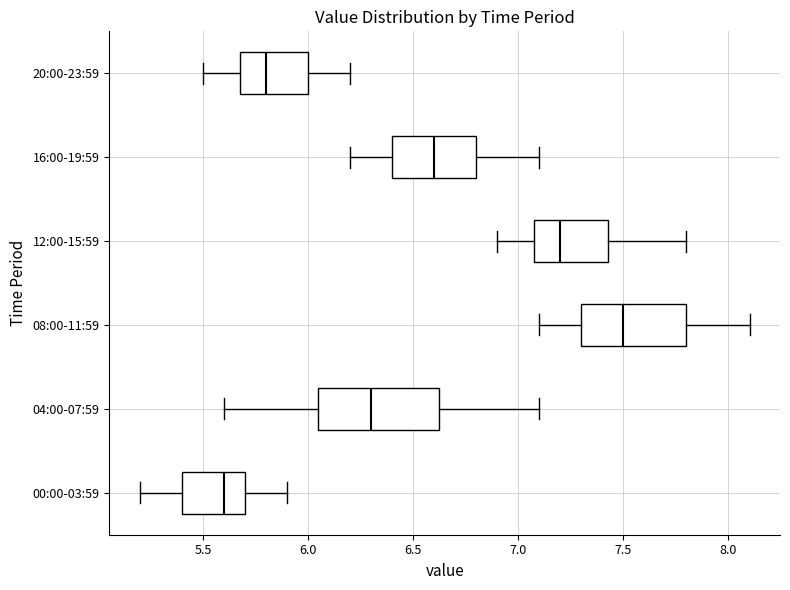

Which box has the furthest to the left median line?

00:00-03:59